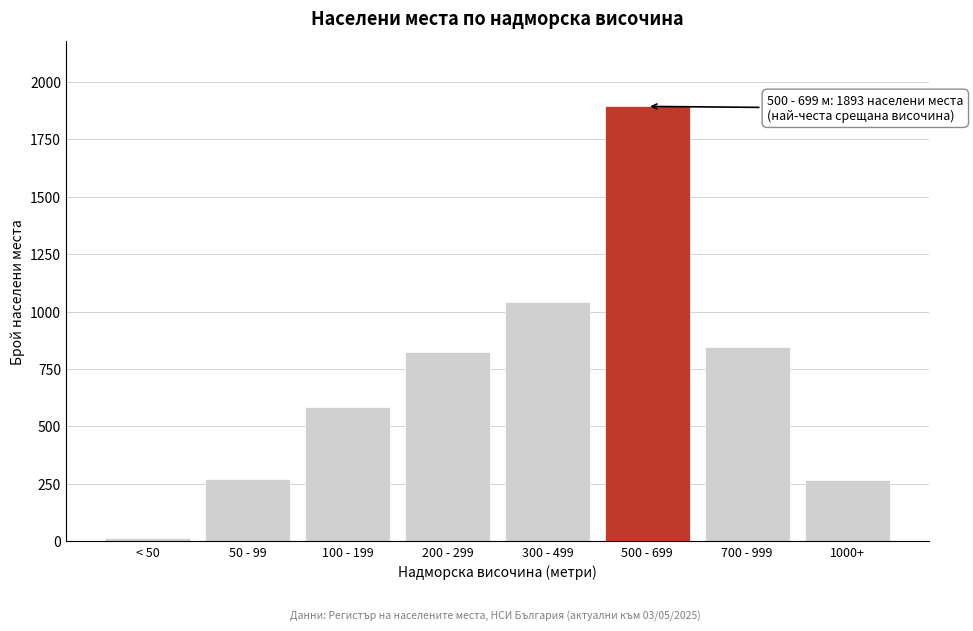

What is the label of the 8th bar from the left?

1000+